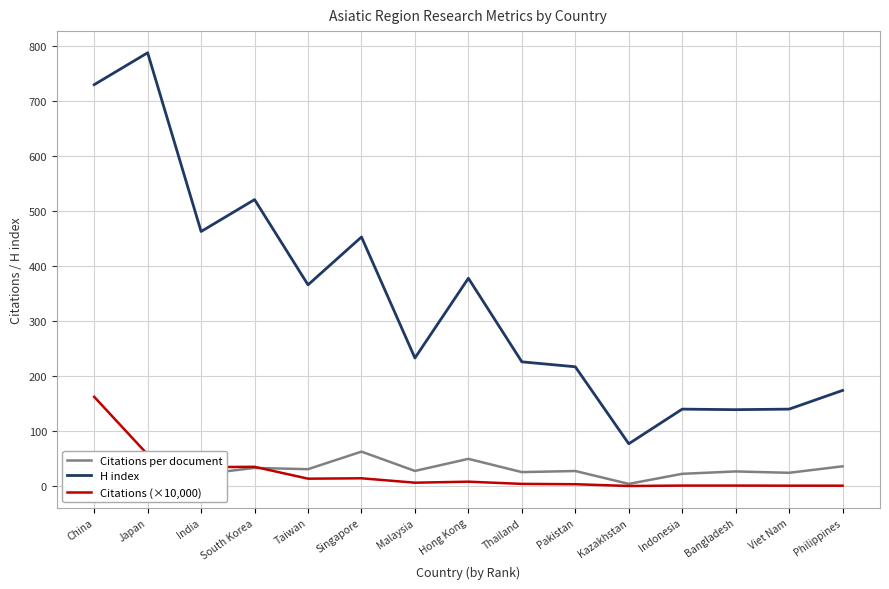

The H index series shows 221.4 at Viet Nam. True or false?

False